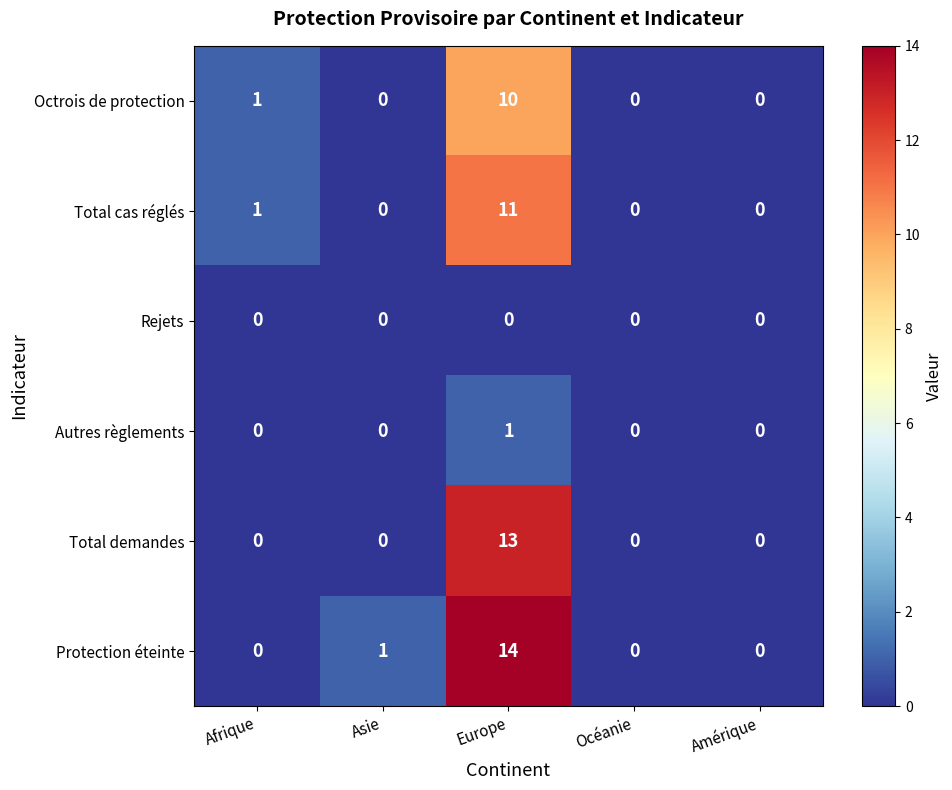

What is the maximum value for Total cas réglés?

11